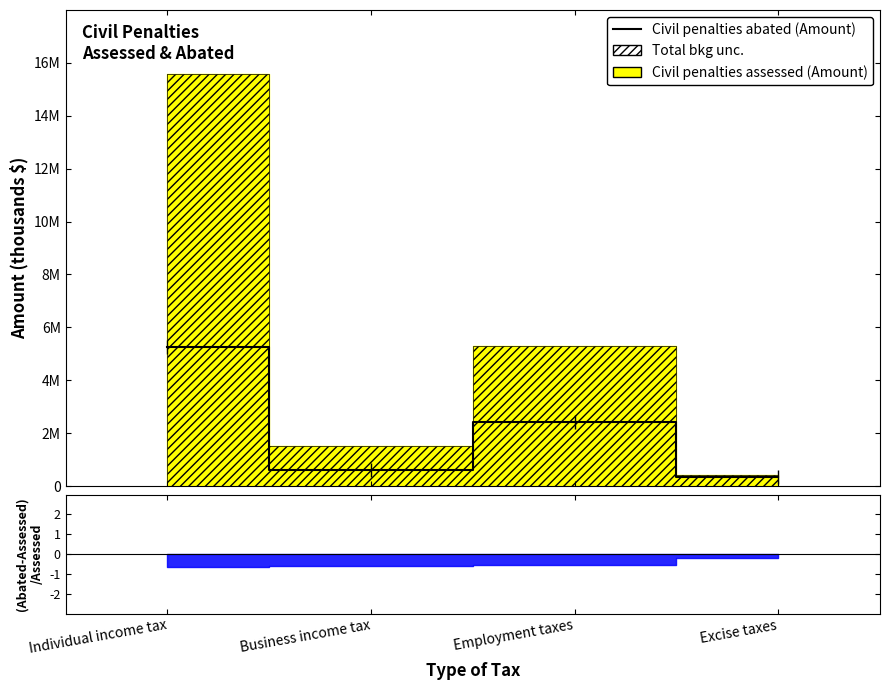

True or false: the data shows 5241771 at Individual income tax.

True